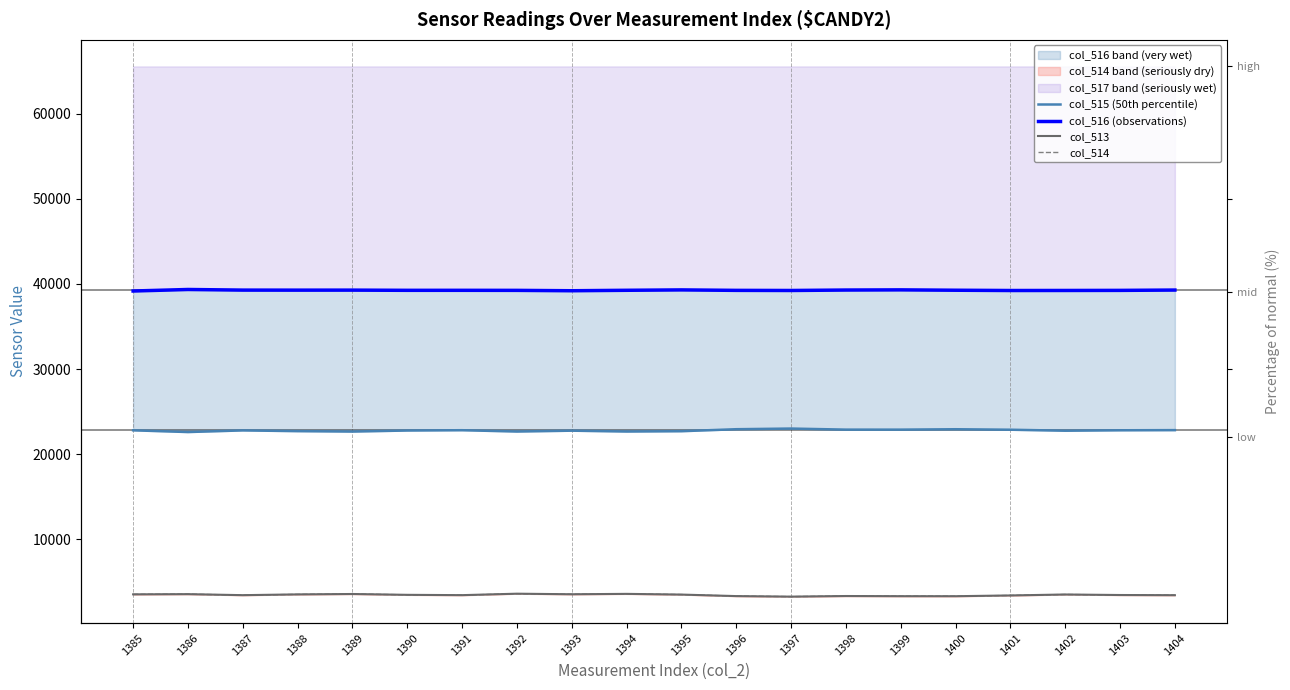

What is the highest value of the col_514 series?

3633